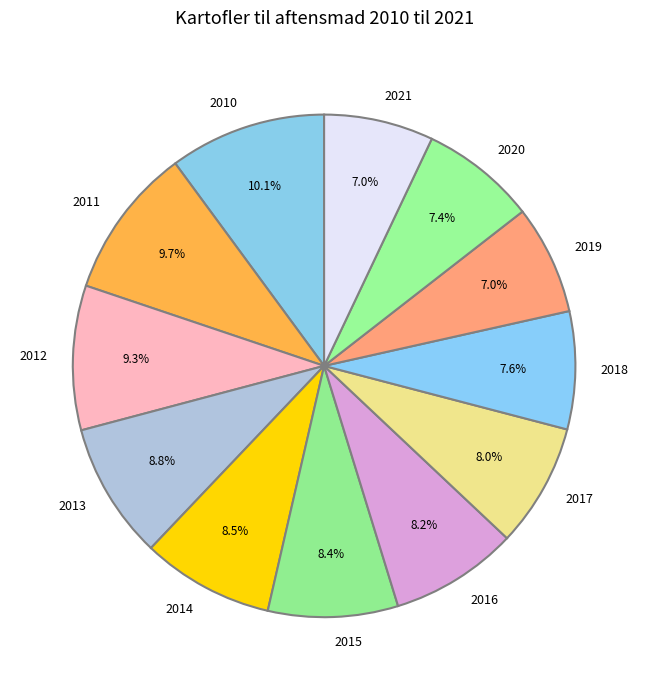

How many slices are in this pie chart?

12